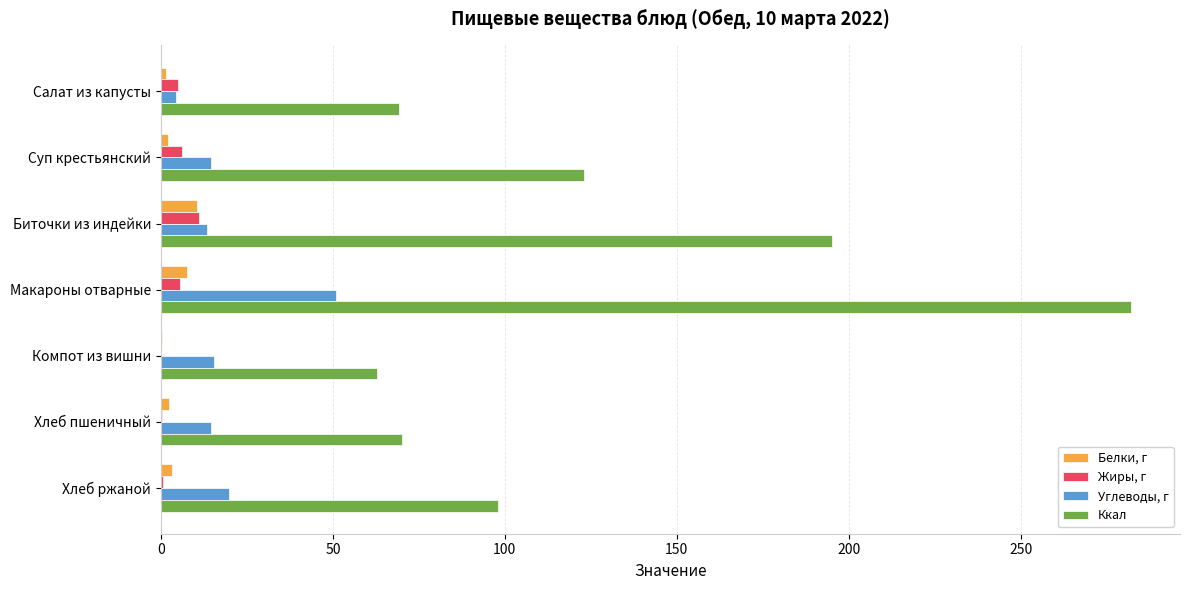

Which series changed the most between Суп крестьянский and Хлеб пшеничный?

Ккал